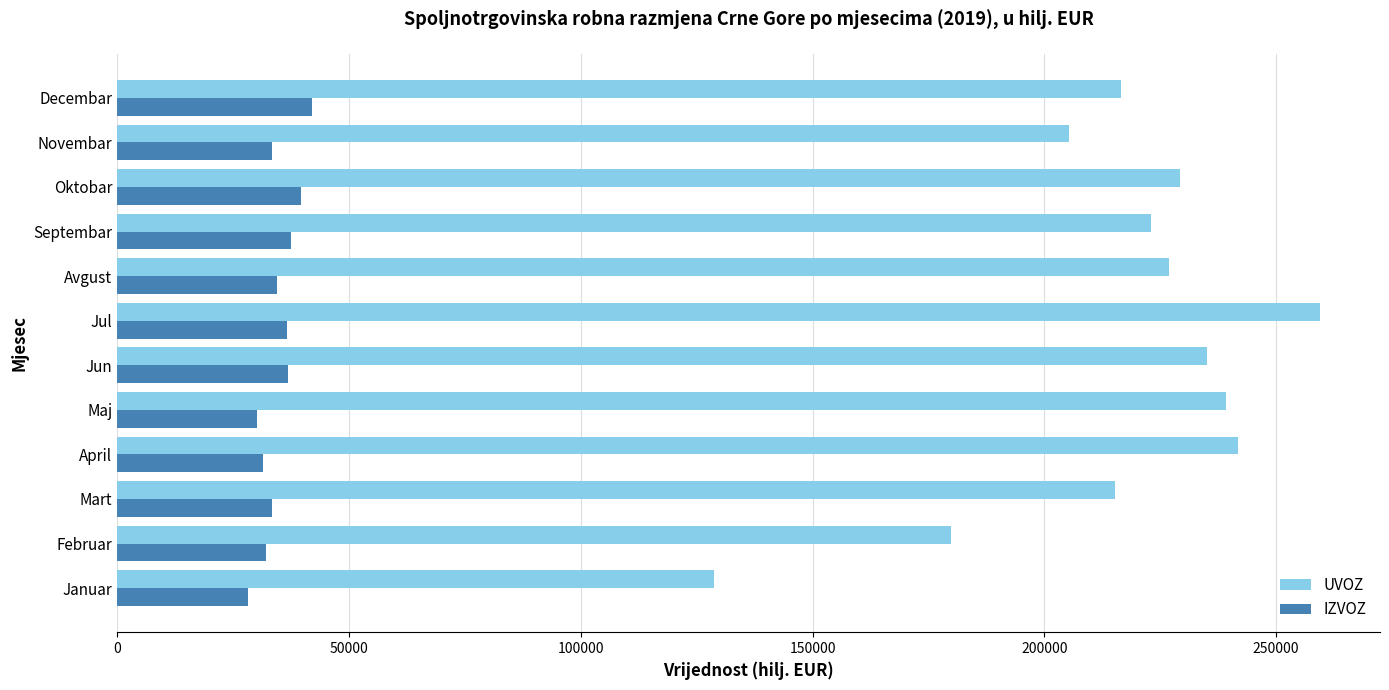

What are all the series names shown in the legend?

UVOZ, IZVOZ